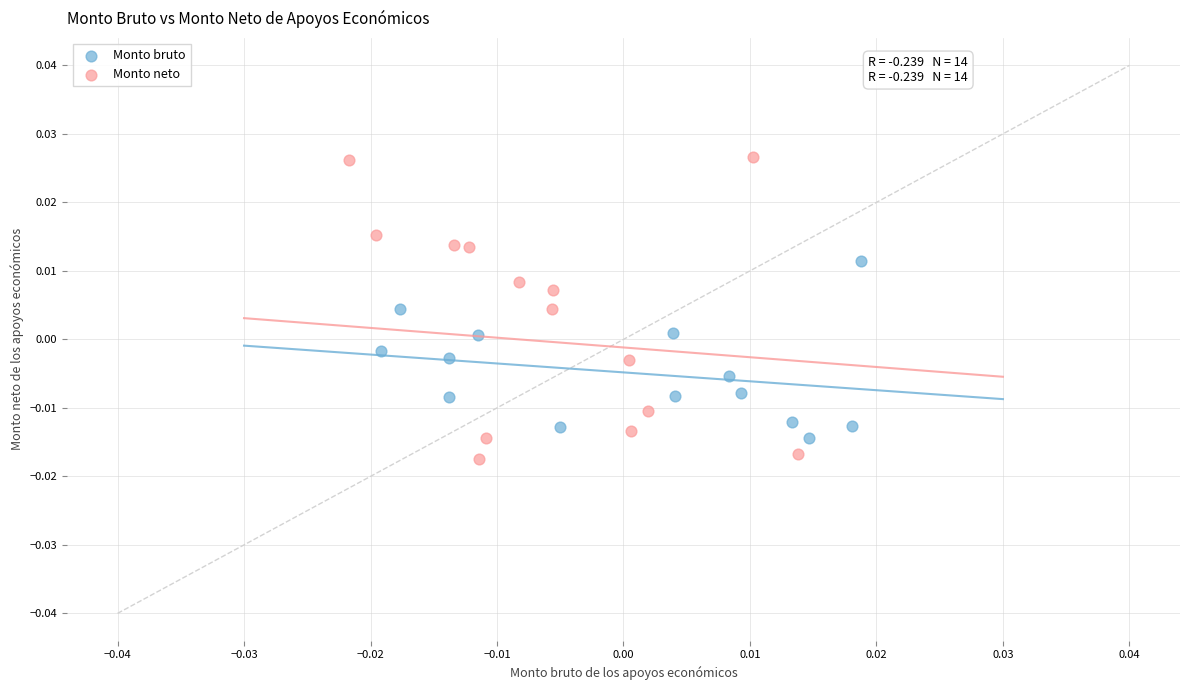

Which series contains the highest Y value?

Monto neto